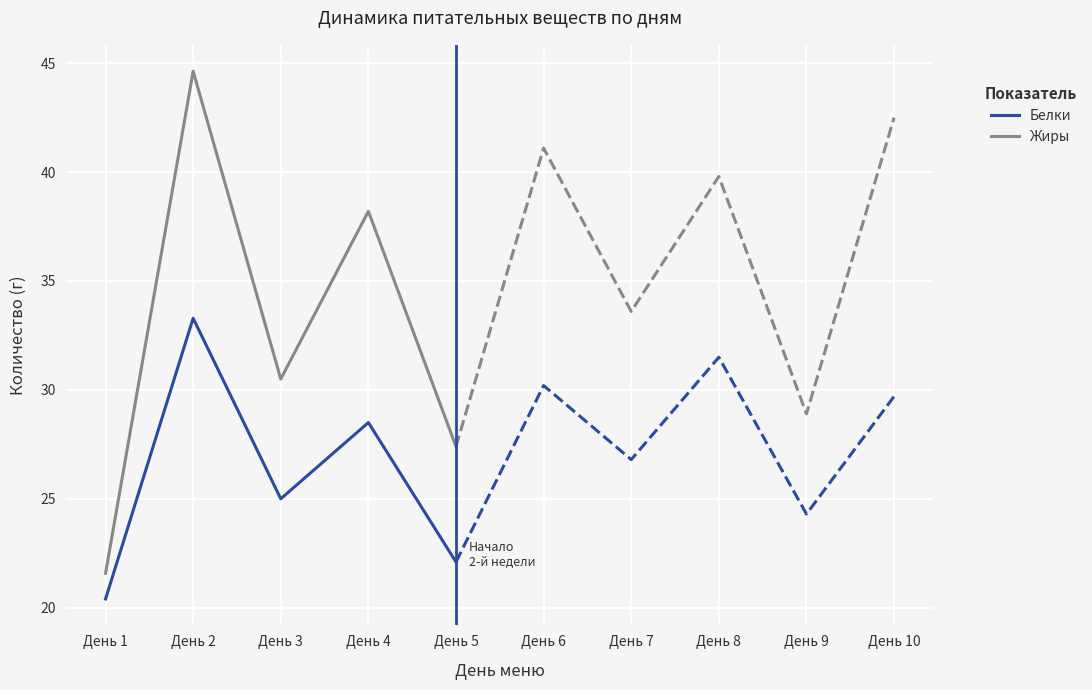

Where does the Белки series first go above 28?

День 2